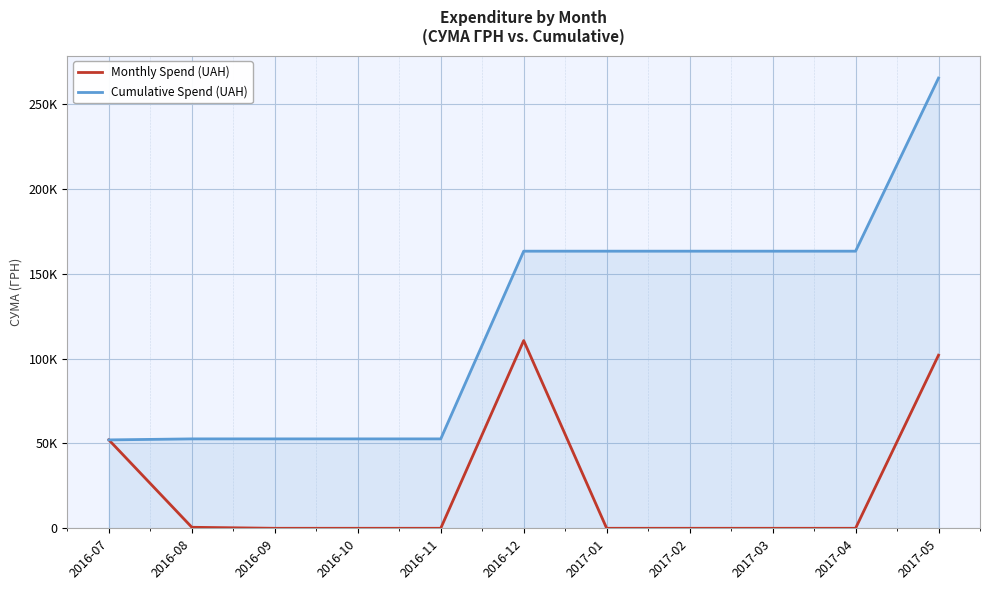

Reading right to left, list all the values displayed in this chart.

Monthly Spend (UAH): 101956.1	0.0	0.0	0.0	0.0	110563.0	0.0	0.0	0.0	594.0	52063.6
Cumulative Spend (UAH): 265177.6	163221.6	163221.6	163221.6	163221.6	163221.6	52658.6	52658.6	52658.6	52658.6	52063.6